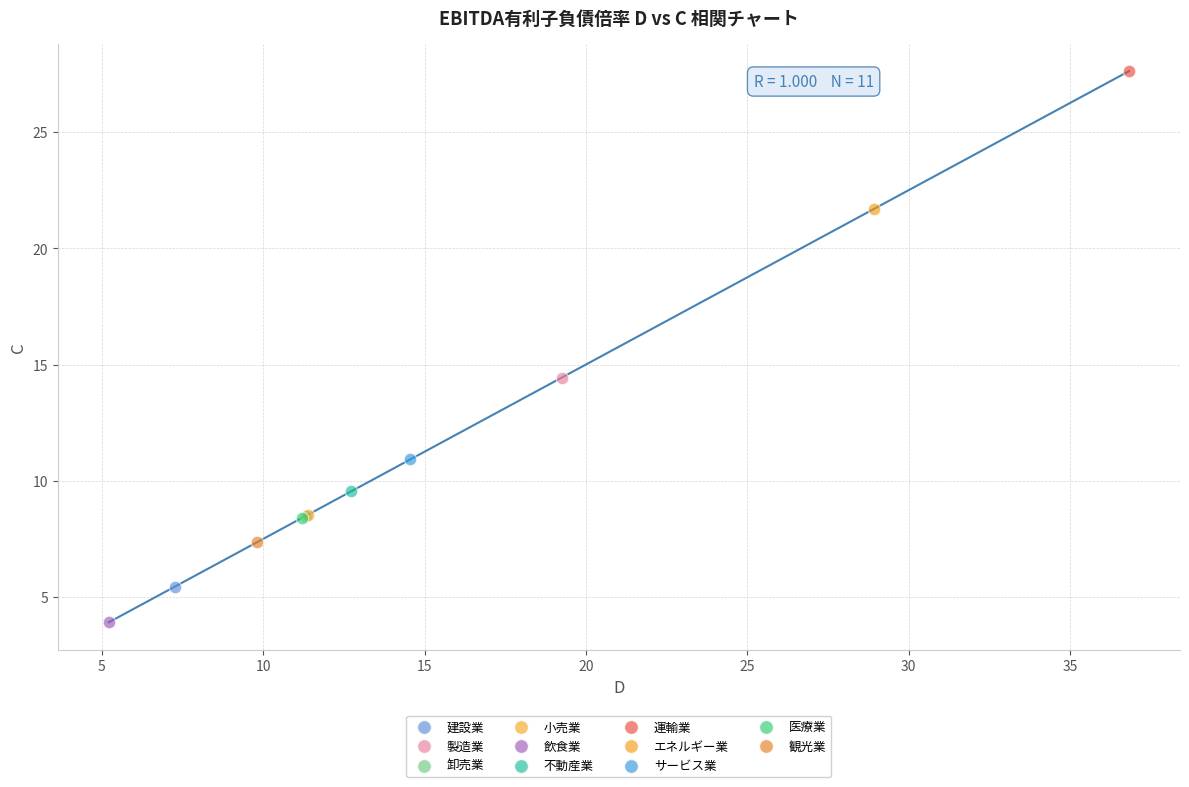

What are all the series names shown in the legend?

建設業, 製造業, 卸売業, 小売業, 飲食業, 不動産業, 運輸業, エネルギー業, サービス業, 医療業, 観光業